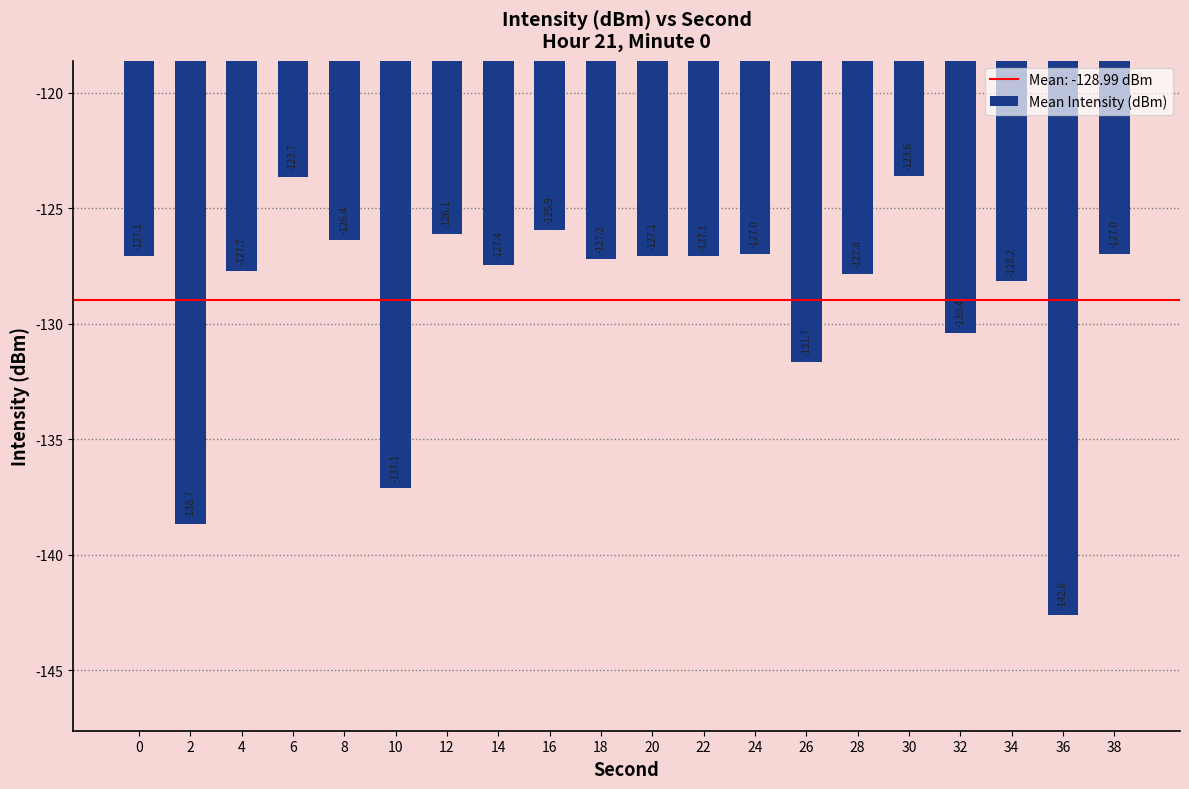

Reading right to left, extract all data points from this chart.

38=-127.0	36=-142.6	34=-128.2	32=-130.4	30=-123.6	28=-127.8	26=-131.7	24=-127.0	22=-127.1	20=-127.1	18=-127.2	16=-125.9	14=-127.4	12=-126.1	10=-137.1	8=-126.4	6=-123.7	4=-127.7	2=-138.7	0=-127.1